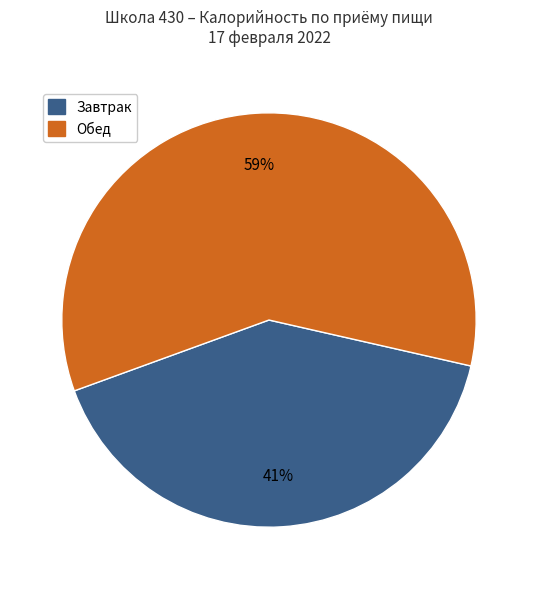

To the nearest percent, what is the average slice percentage?

50%